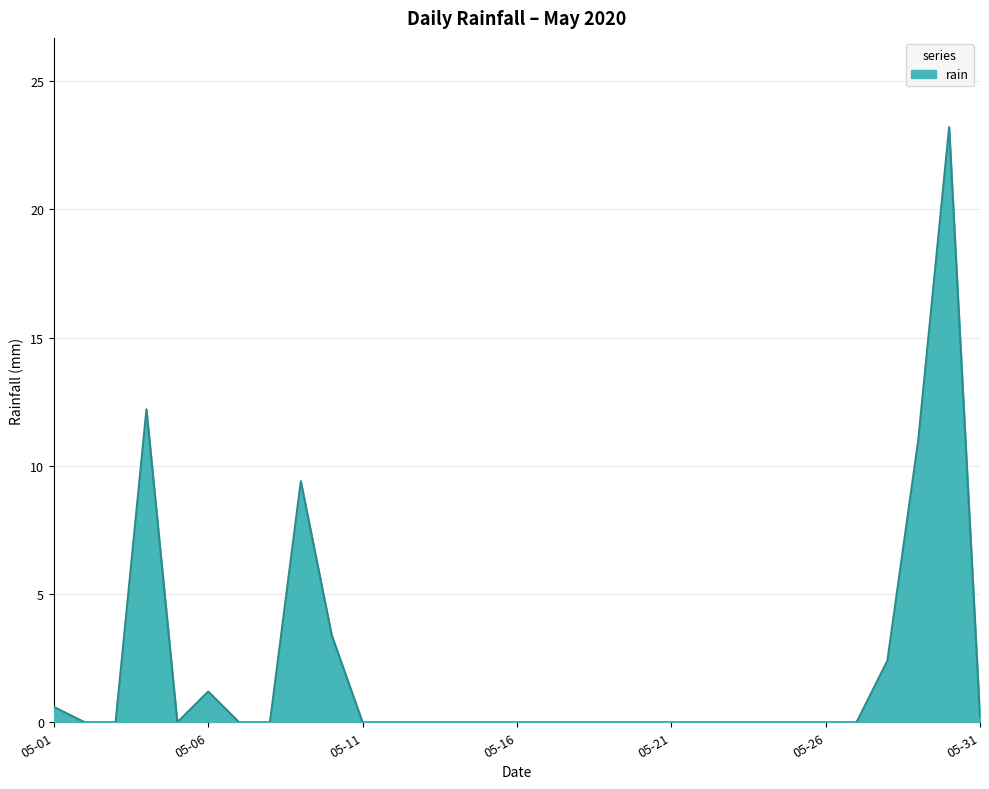

Reading left to right, what are all the values shown in this chart?

0.6	0.0	0.0	12.2	0.0	1.2	0.0	0.0	9.4	3.4	0.0	0.0	0.0	0.0	0.0	0.0	0.0	0.0	0.0	0.0	0.0	0.0	0.0	0.0	0.0	0.0	0.0	2.4	11.0	23.2	0.2